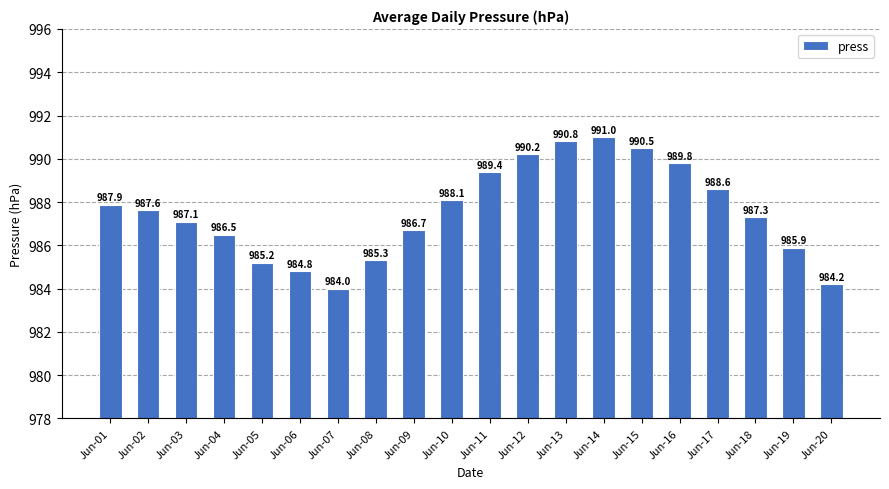

What is the difference between the values at Jun-04 and Jun-07?

2.5